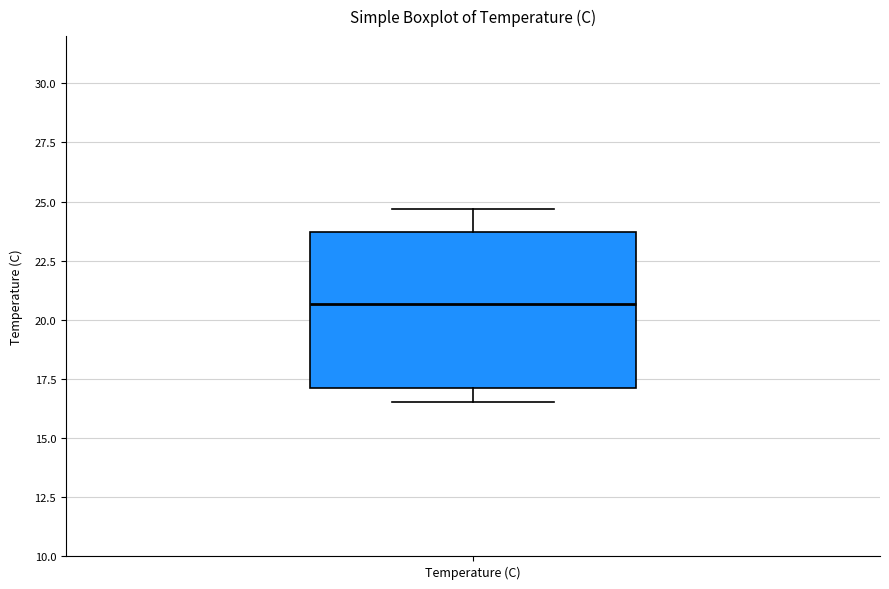

Where is the upper edge of the box for Temperature (C) on the y-axis? The values are not printed on the chart, so give them approximately, as read against the axis.

23.5